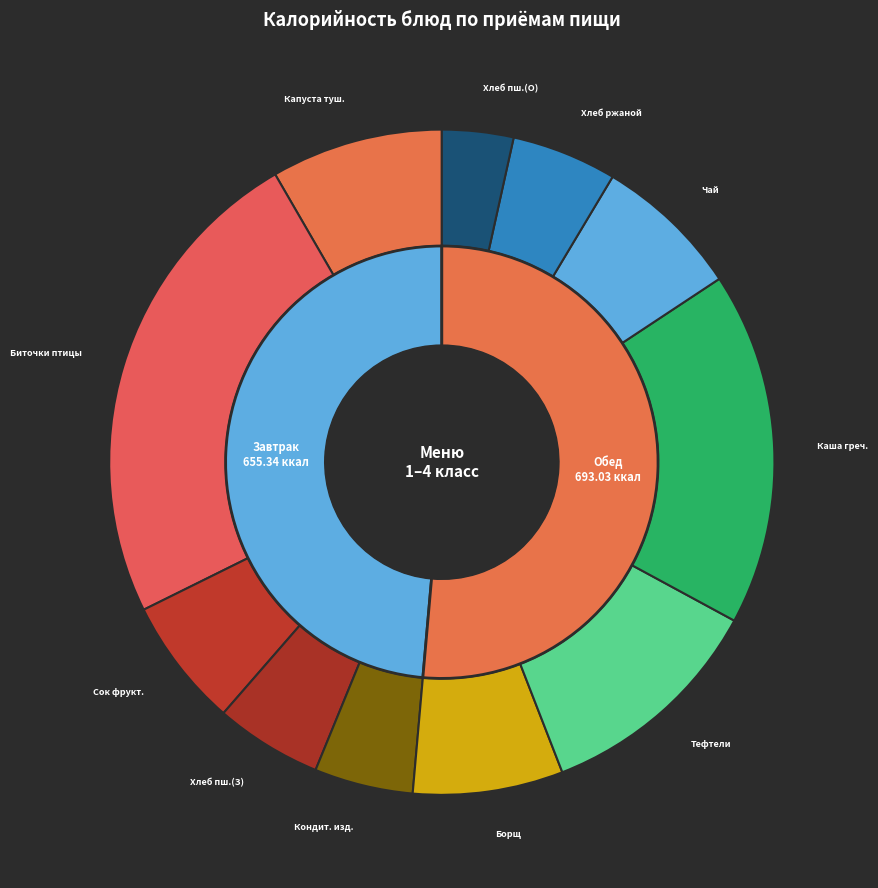

True or false: Тефтели с соусом accounts for 14% of the total.

False